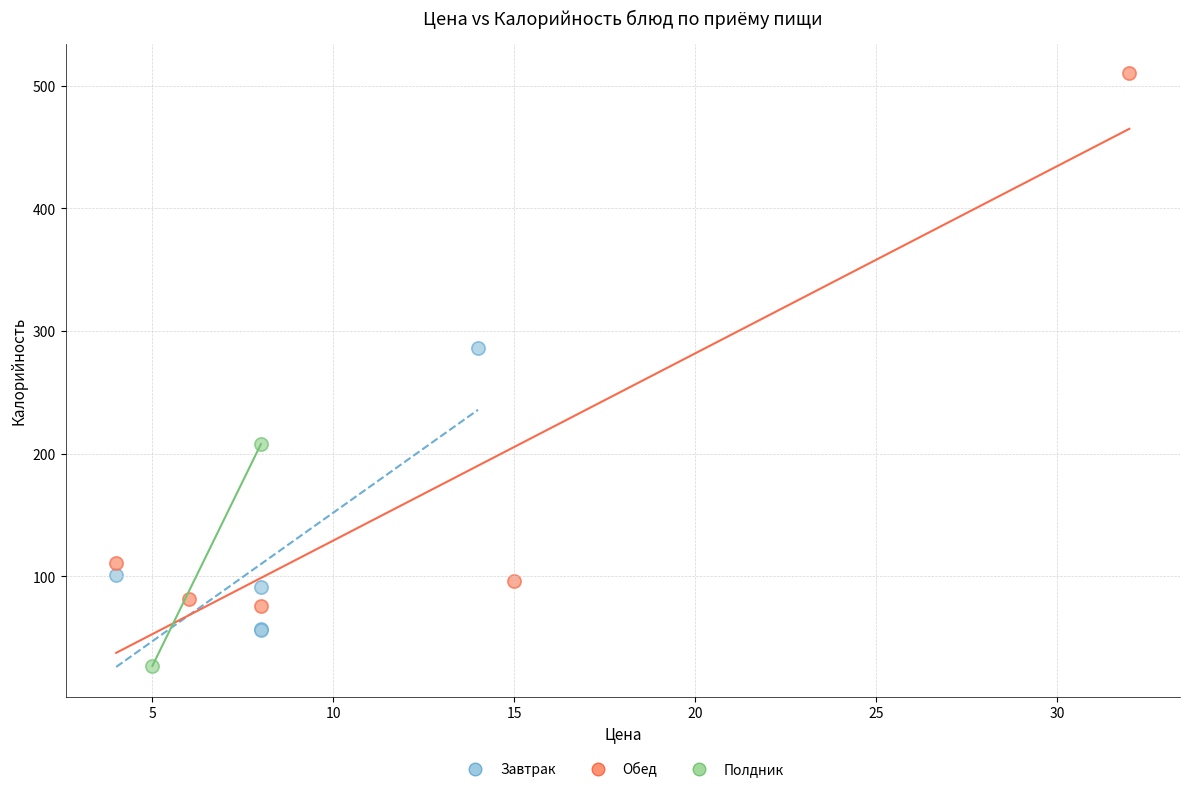

Which series reaches the minimum Y coordinate?

Полдник